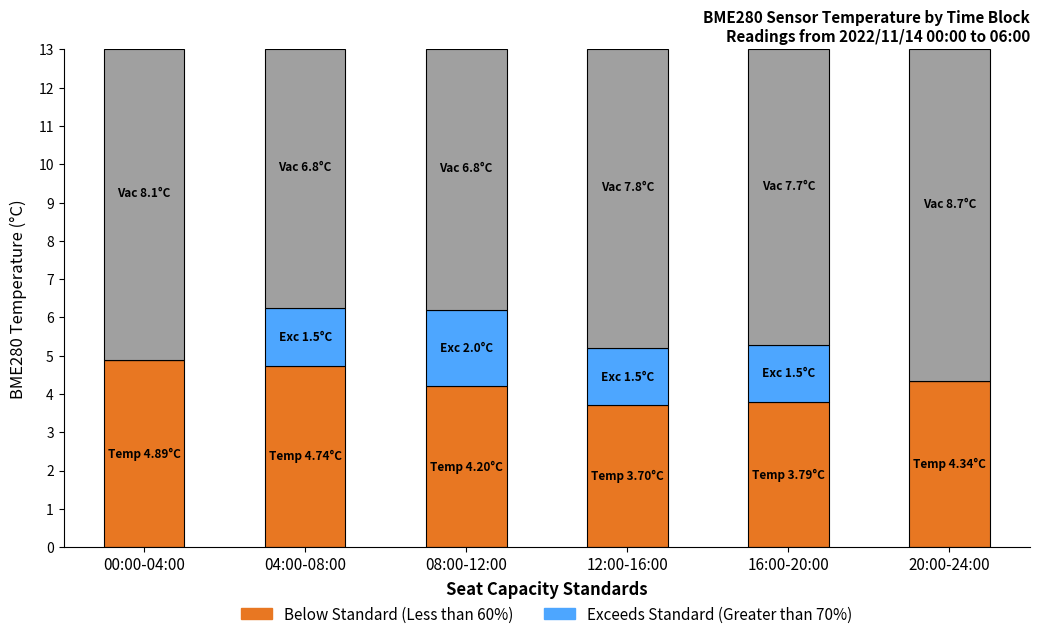

What is the total value across all series at 16:00-20:00?

13.0